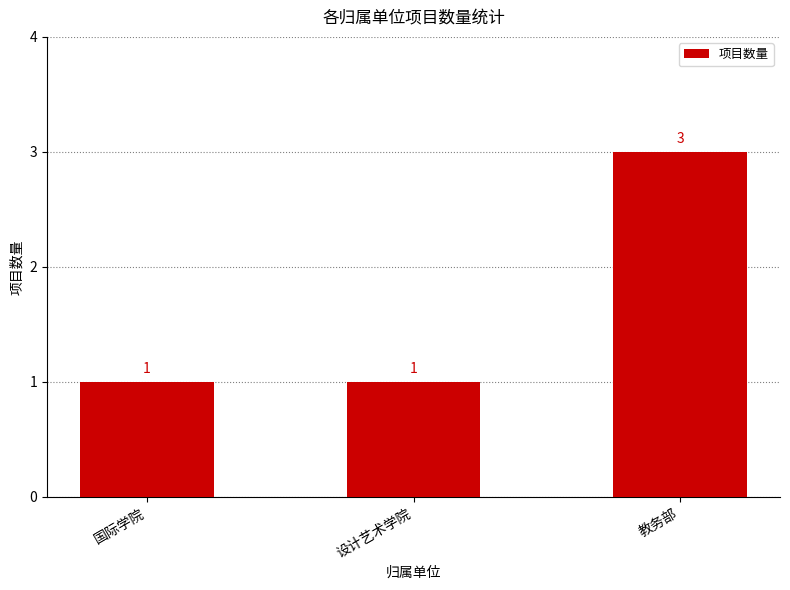

How many values are between 1 and 3?

3